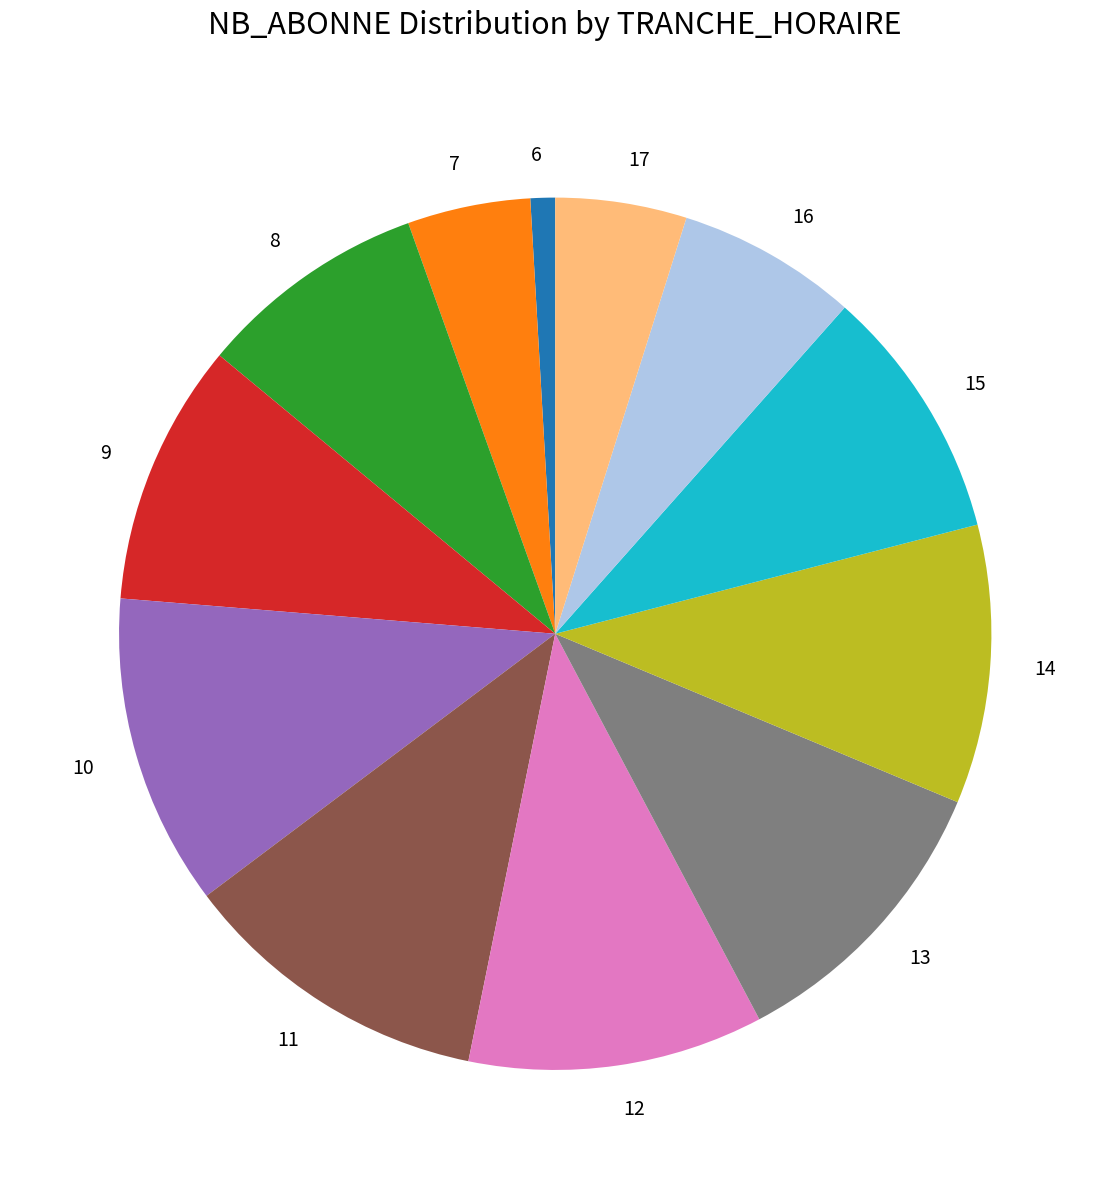

Approximately how many times larger is the value at 16 compared to 12?

0.6